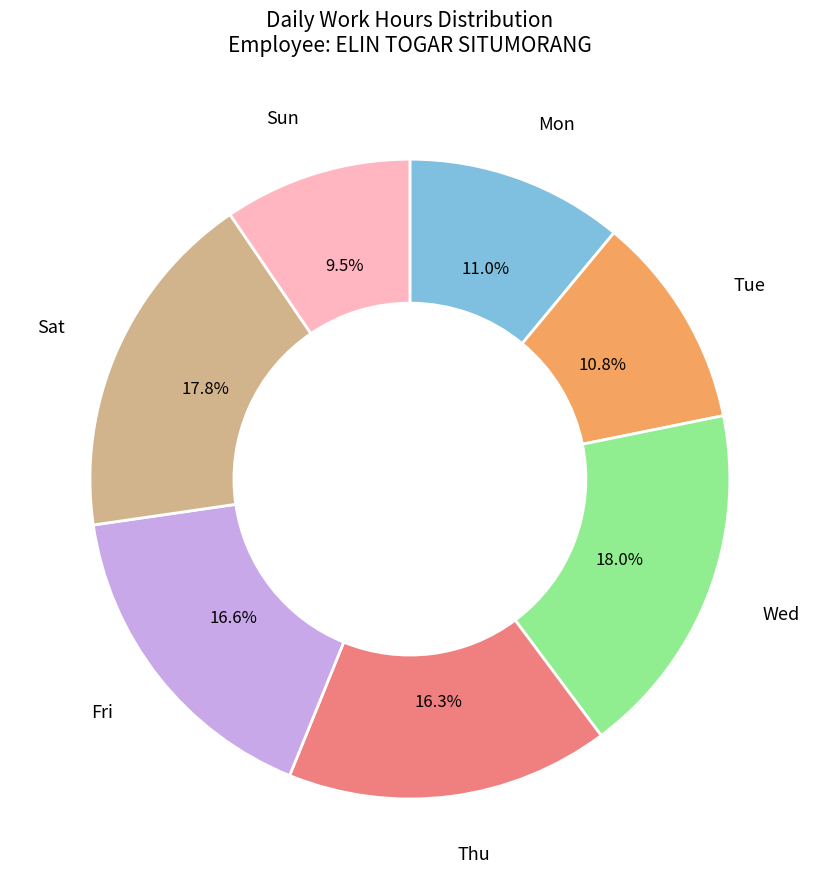

To the nearest percent, what is the difference between the largest and smallest slice percentages?

8%